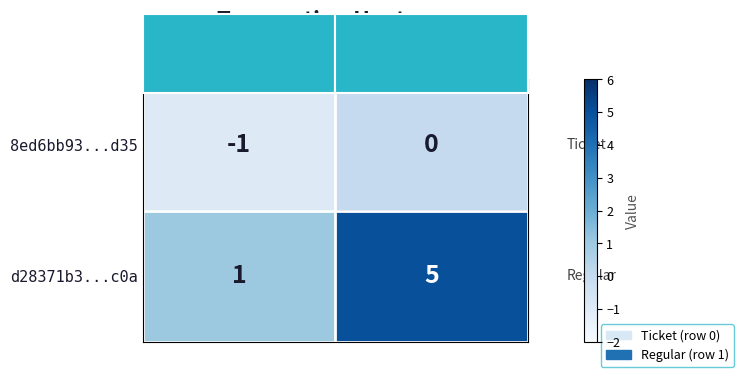

List the series in order of their peak value, highest first.

d28371b3...c0a, 8ed6bb93...d35